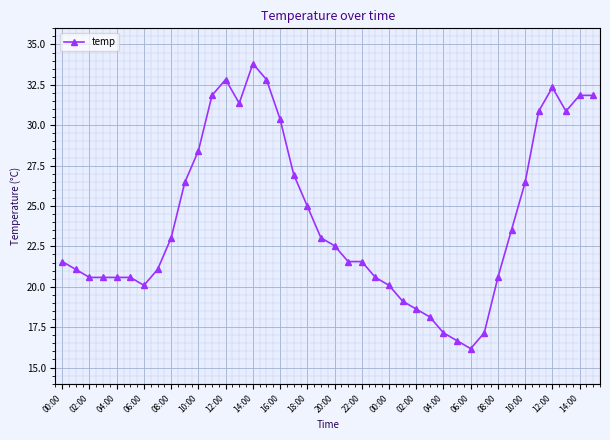

What is the maximum value shown in the chart?

33.8